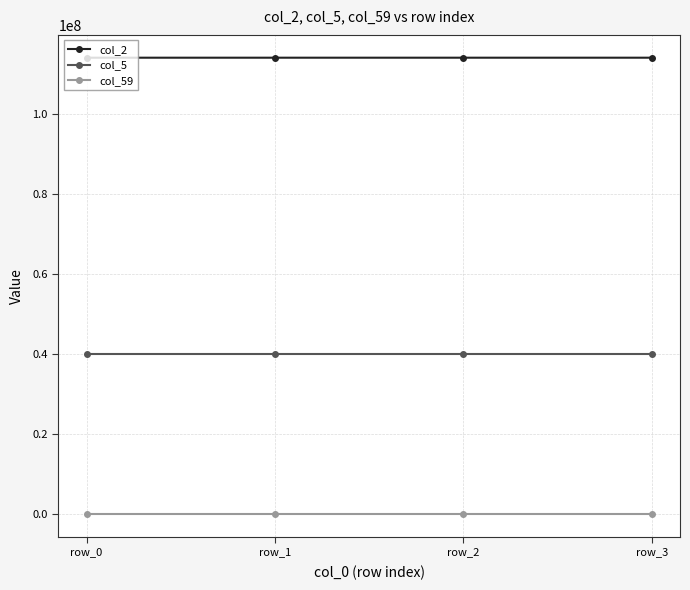

How many col_2 values are between 114063350 and 114063550?

3